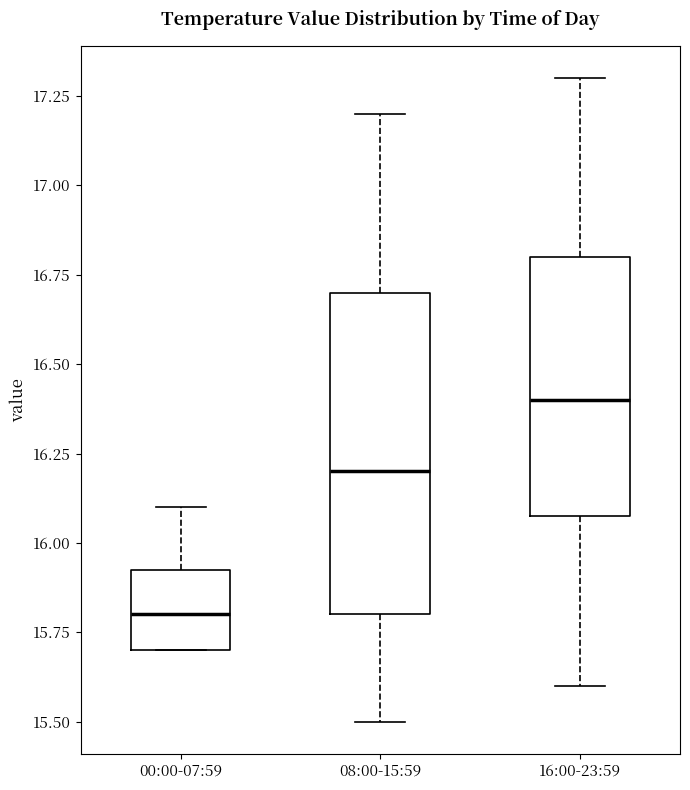

Where does the median line of the box for 00:00-07:59 sit on the y-axis? The values are not printed on the chart, so give them approximately, as read against the axis.

15.80